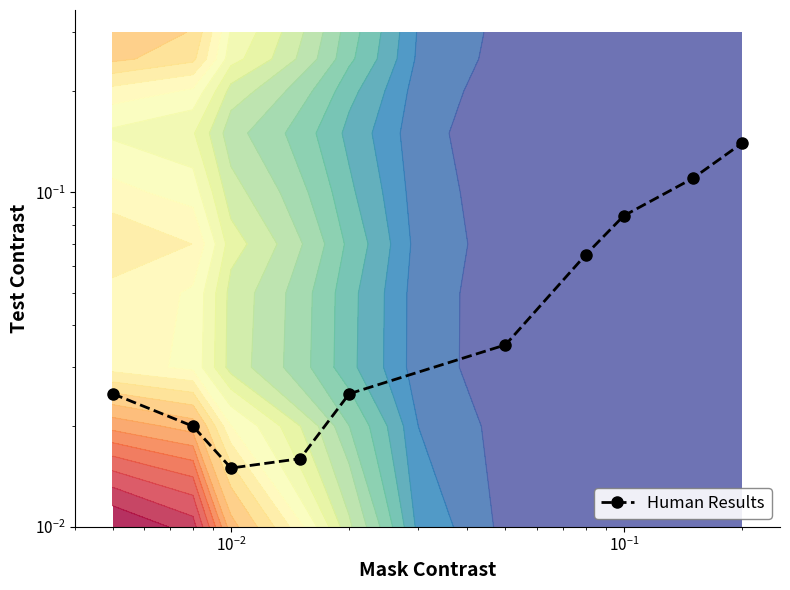

Reading left to right, what are all the values shown in this chart?

0.0	0.0	0.0	0.0	0.0	0.0	0.1	0.1	0.1	0.1